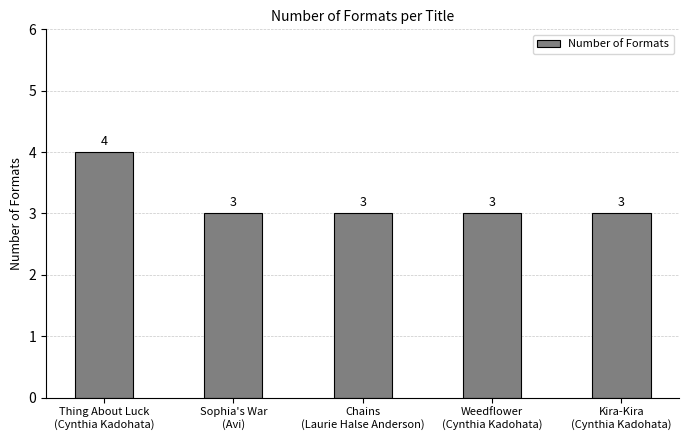

What is the ratio of the value at Kira-Kira
(Cynthia Kadohata) to the value at Sophia's War
(Avi)?

1.0